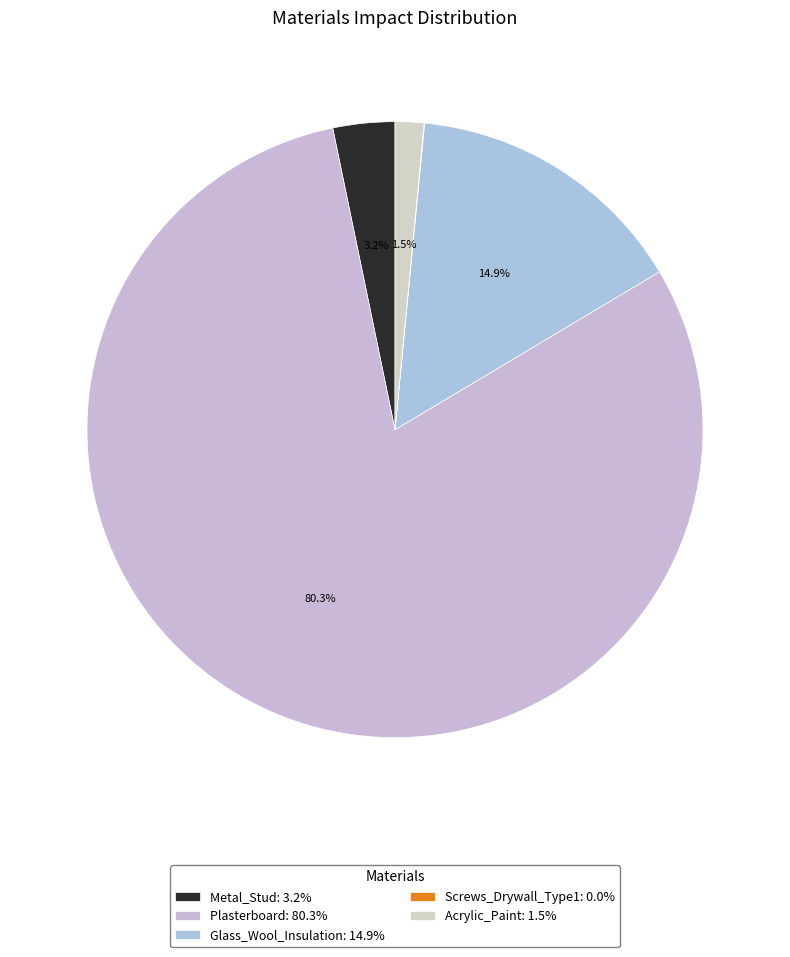

What percentage is the Glass_Wool_Insulation slice, to the nearest percent?

15%